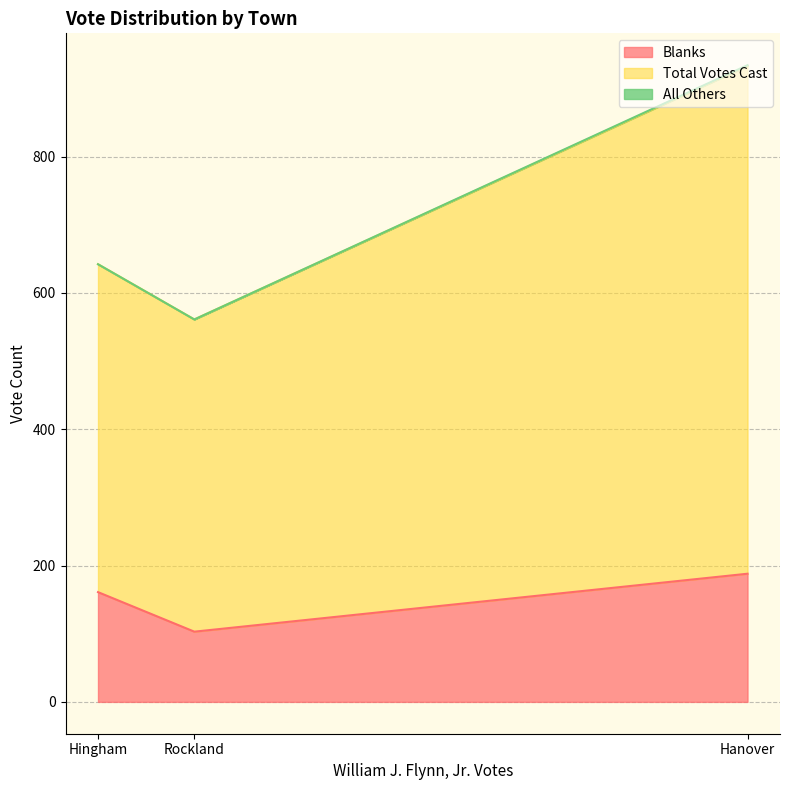

Which has a higher value, Hanover or Hingham?

Hanover